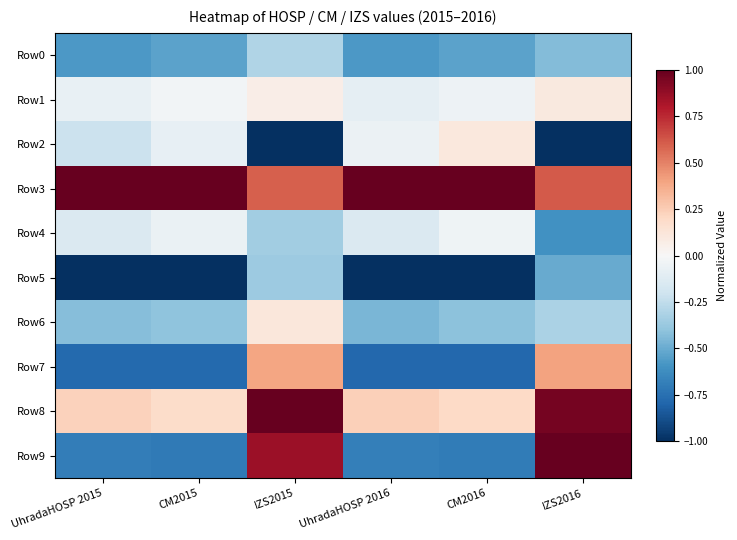

Between CM2015 and IZS2016, which series saw the biggest shift?

Row9